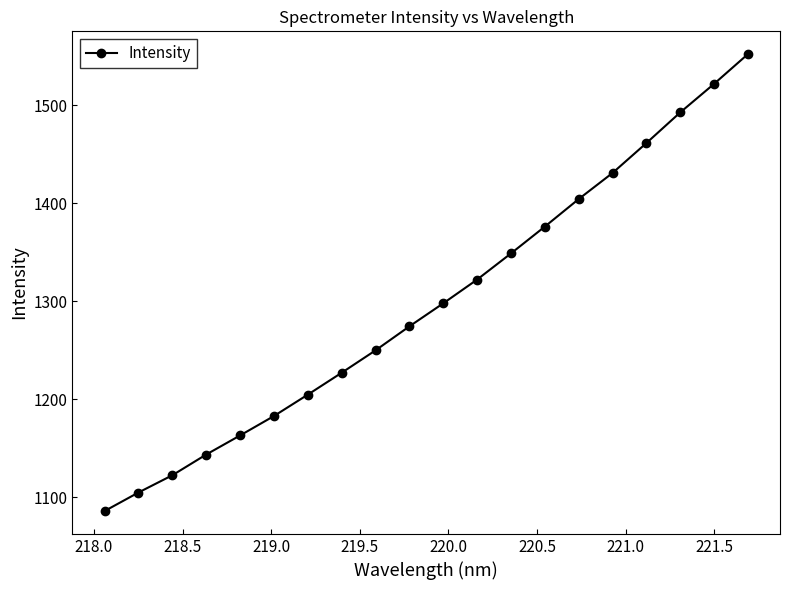

Count the number of categories in the chart.

20